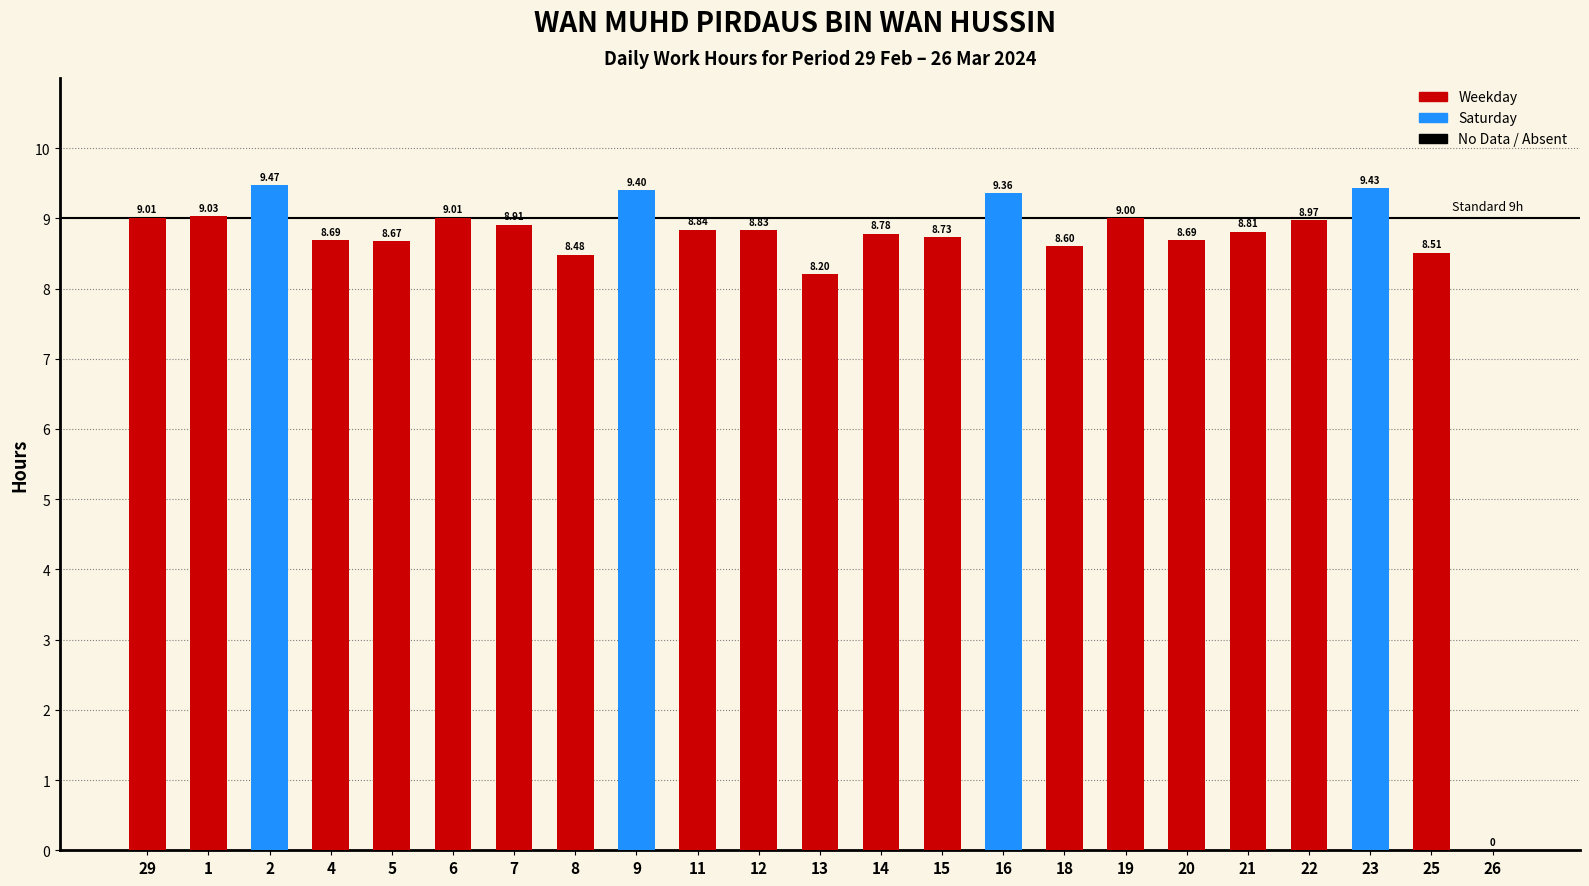

The value at 25 is 4.0. True or false?

False